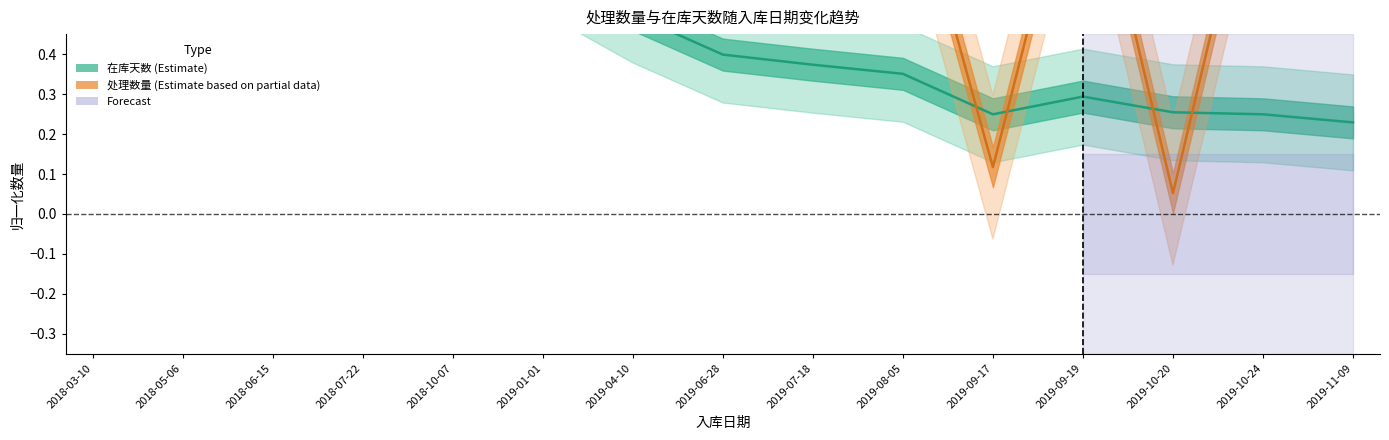

List the labels in order of value, largest first.

2018-03-10, 2018-05-06, 2018-06-15, 2018-07-22, 2018-10-07, 2019-01-01, 2019-04-10, 2019-06-28, 2019-07-18, 2019-08-05, 2019-09-19, 2019-10-20, 2019-09-17, 2019-10-24, 2019-11-09